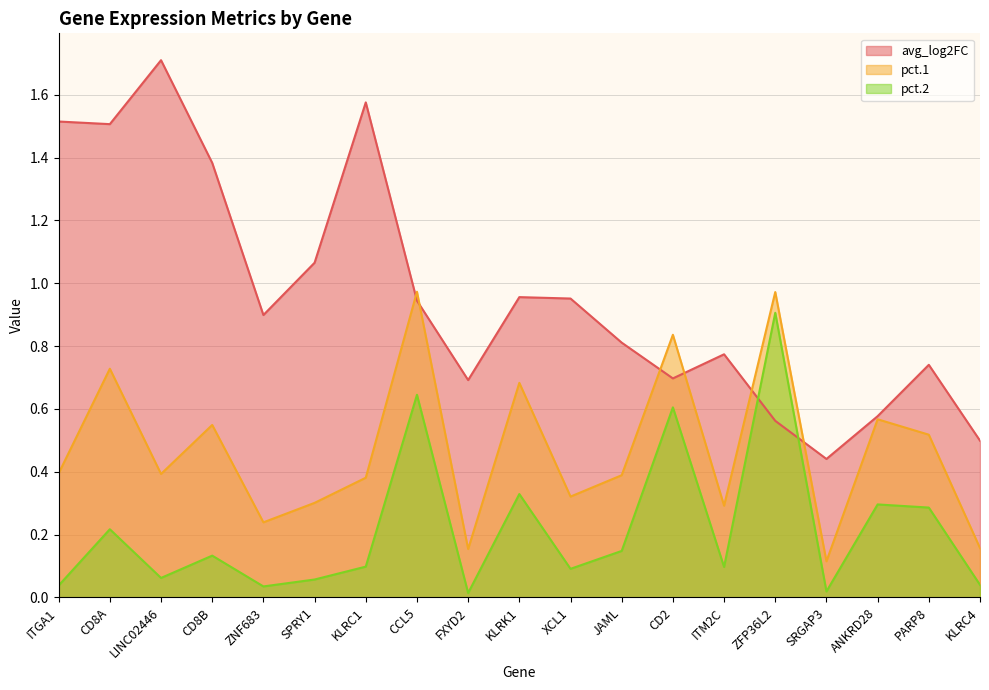

At which label does pct.1 reach its minimum?

SRGAP3